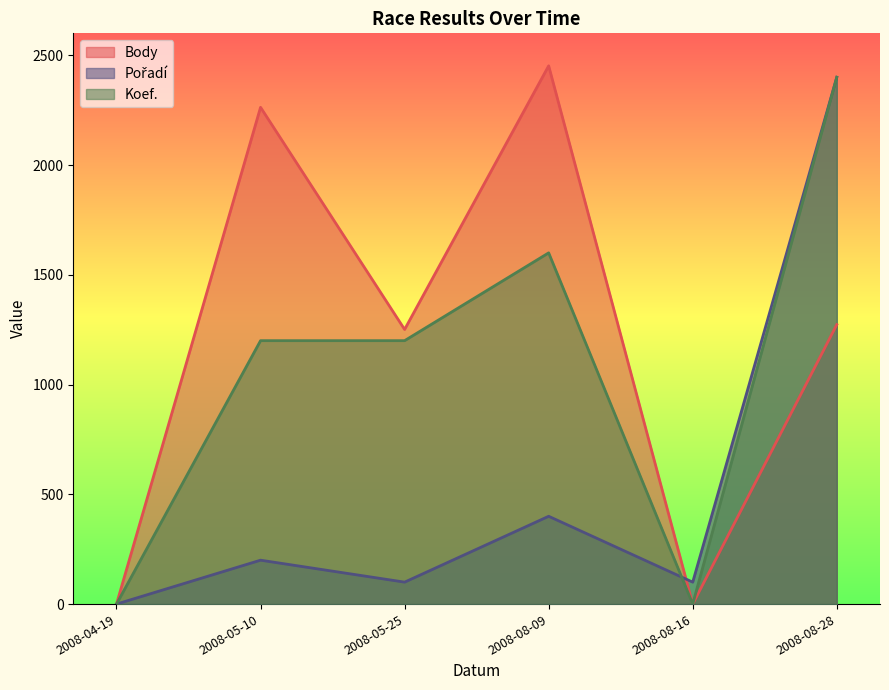

What is the label of the 2nd point from the right?

2008-08-16